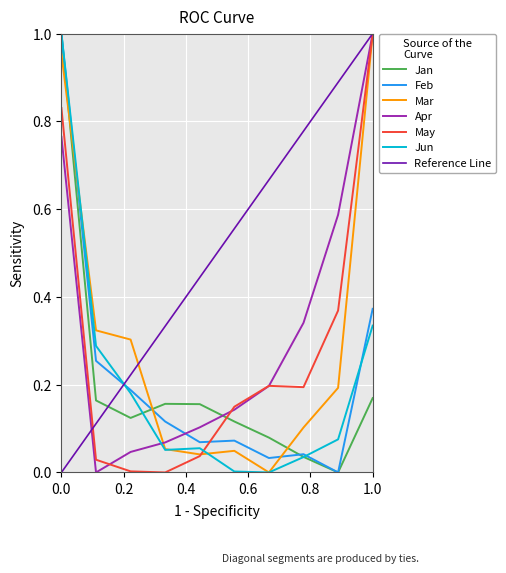

True or false: Apr and Feb intersect in this chart.

True